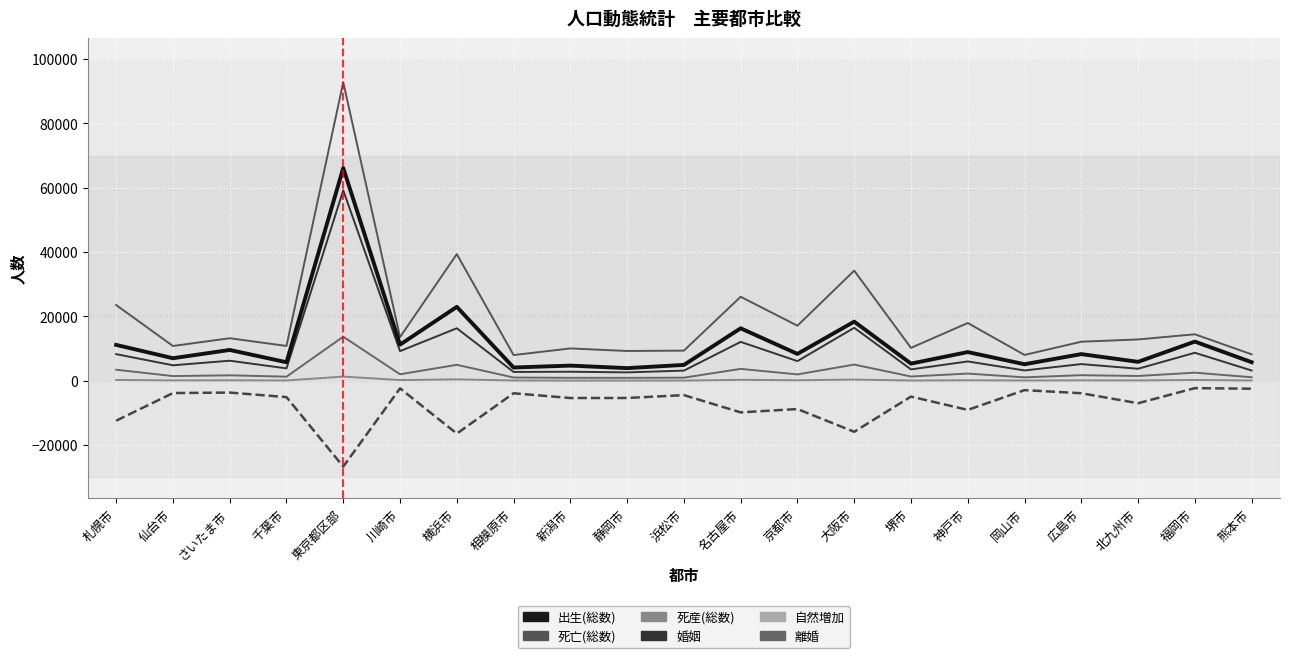

Which series has the largest range (max minus min)?

死亡(総数)